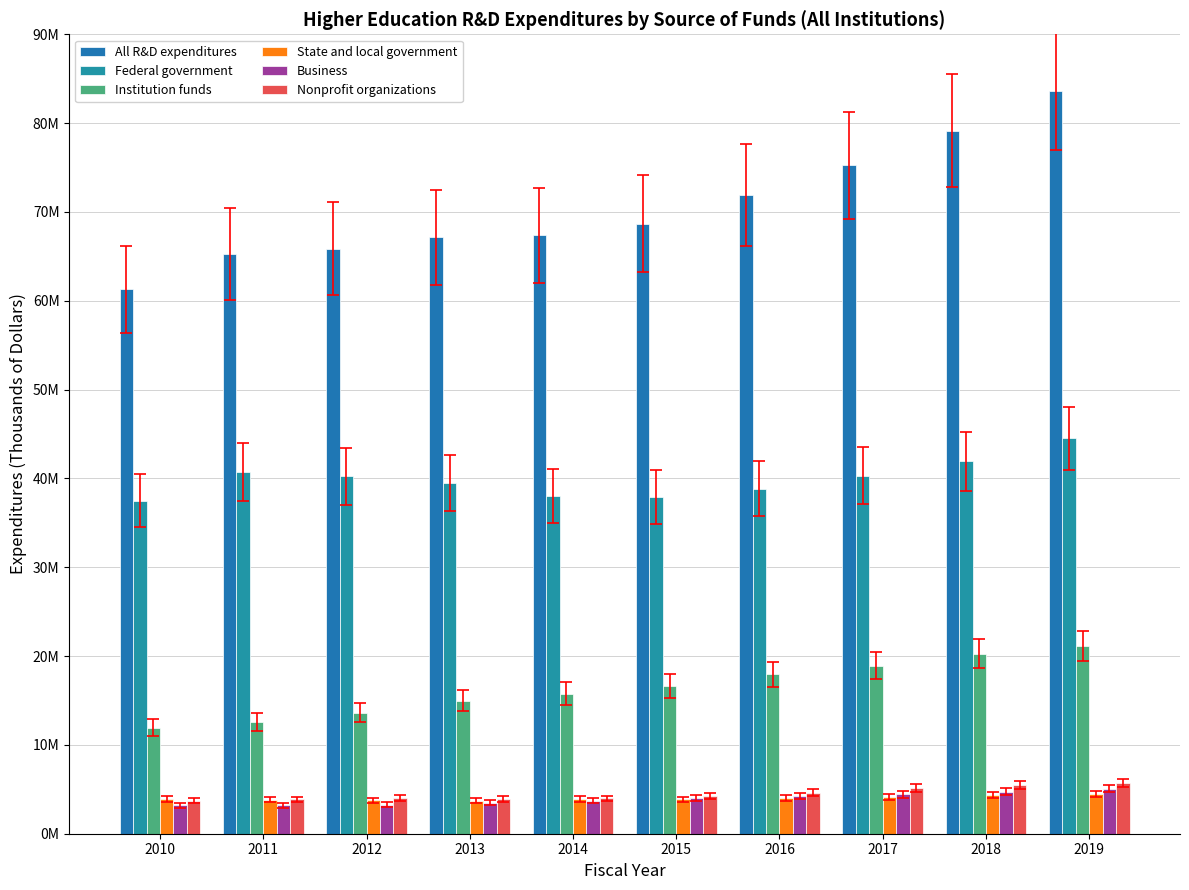

What is the difference between the second highest and second lowest values in the Institution funds series?

7673905